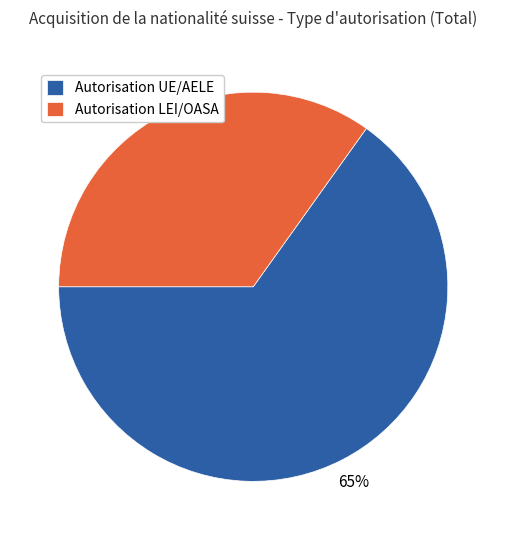

To the nearest percent, what percentage of the pie is Autorisation LEI/OASA?

35%